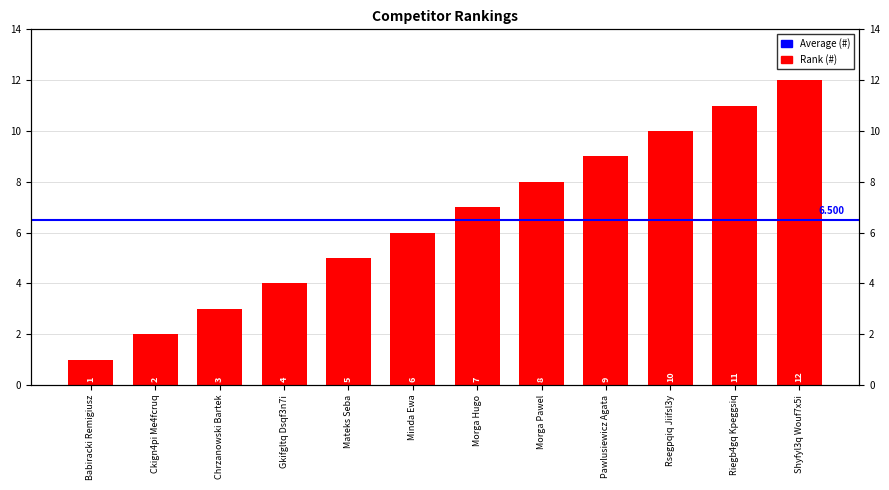

Reading left to right, transcribe all the data shown in this chart.

1	2	3	4	5	6	7	8	9	10	11	12